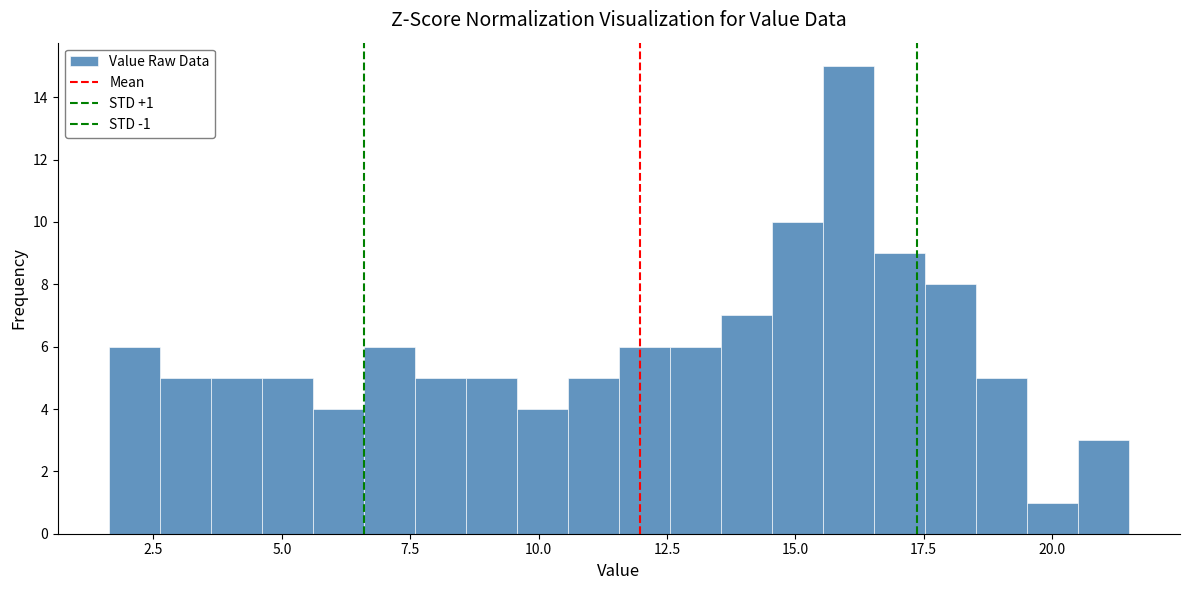

Around what value on the x-axis is the tallest bar? Give the approximate position of its centre, as read against the axis.

16.0